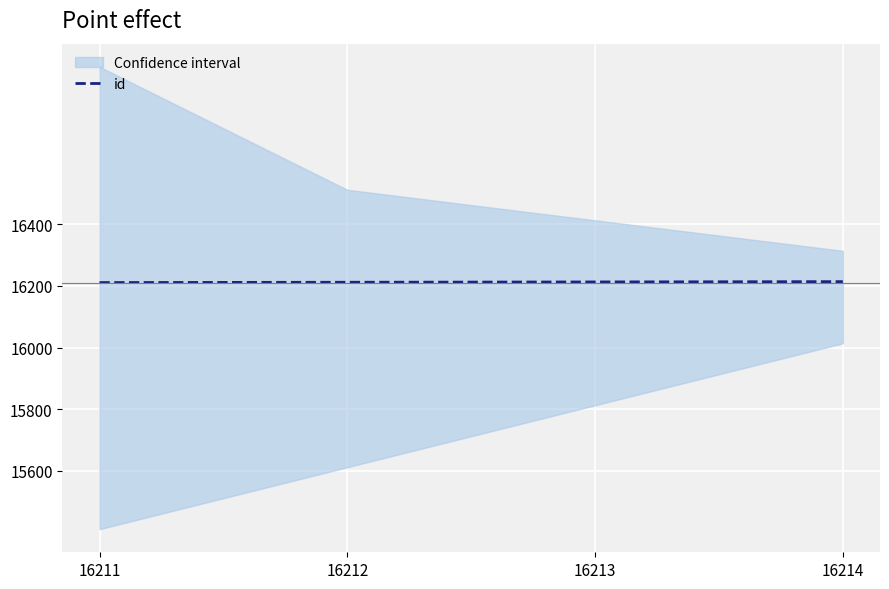

List the labels in order of value, largest first.

16214, 16213, 16212, 16211